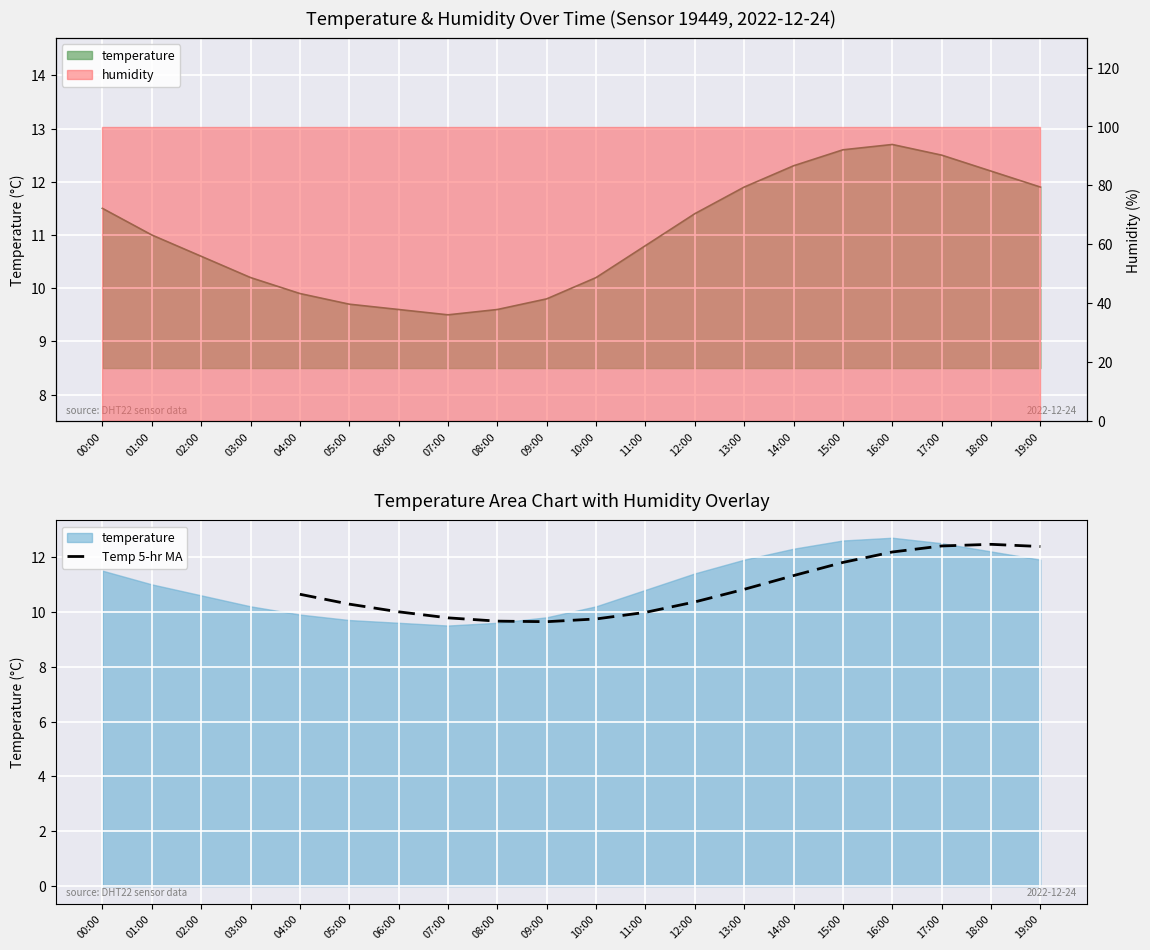

The value of Temp 5-hr MA at 07:00 is 3.6. True or false?

False